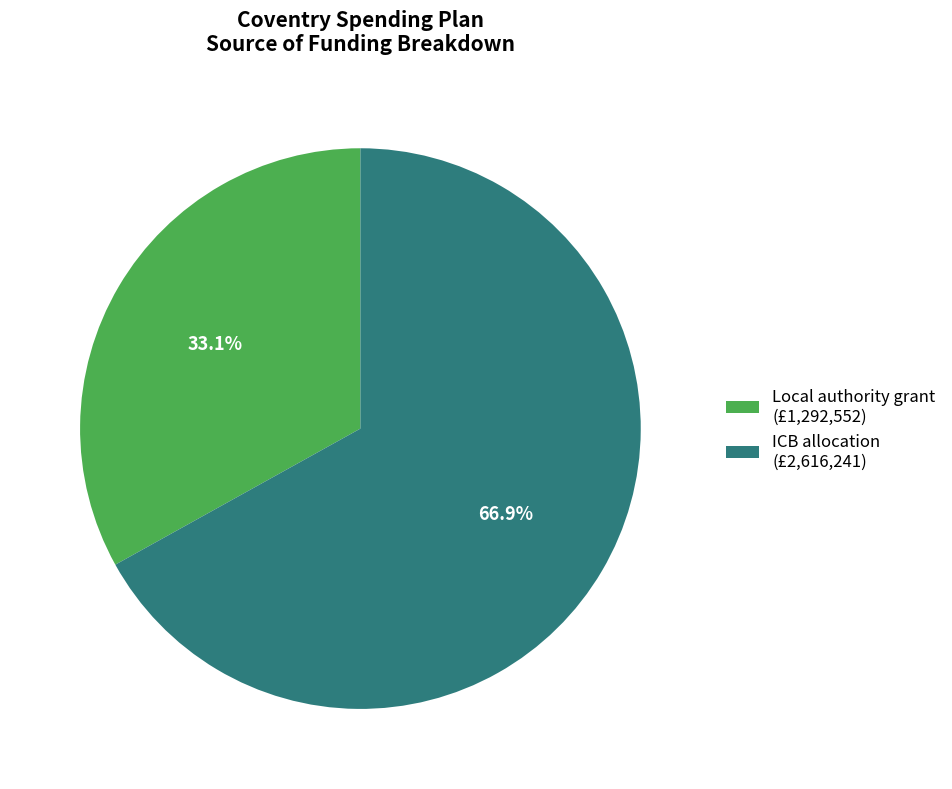

Which slice represents more than half of the pie?

ICB allocation